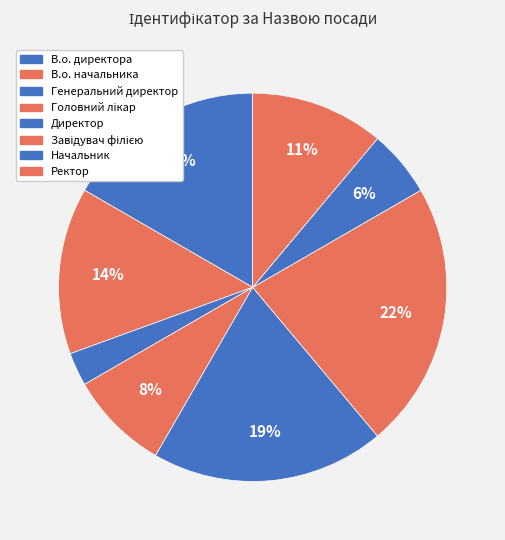

How many segments does this pie chart have?

8